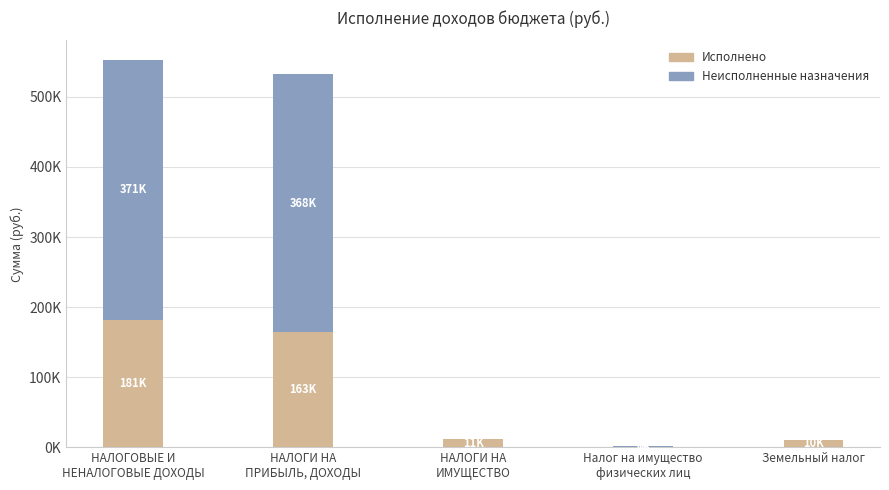

The Исполнено series shows 16967.7 at НАЛОГИ НА
ИМУЩЕСТВО. True or false?

False